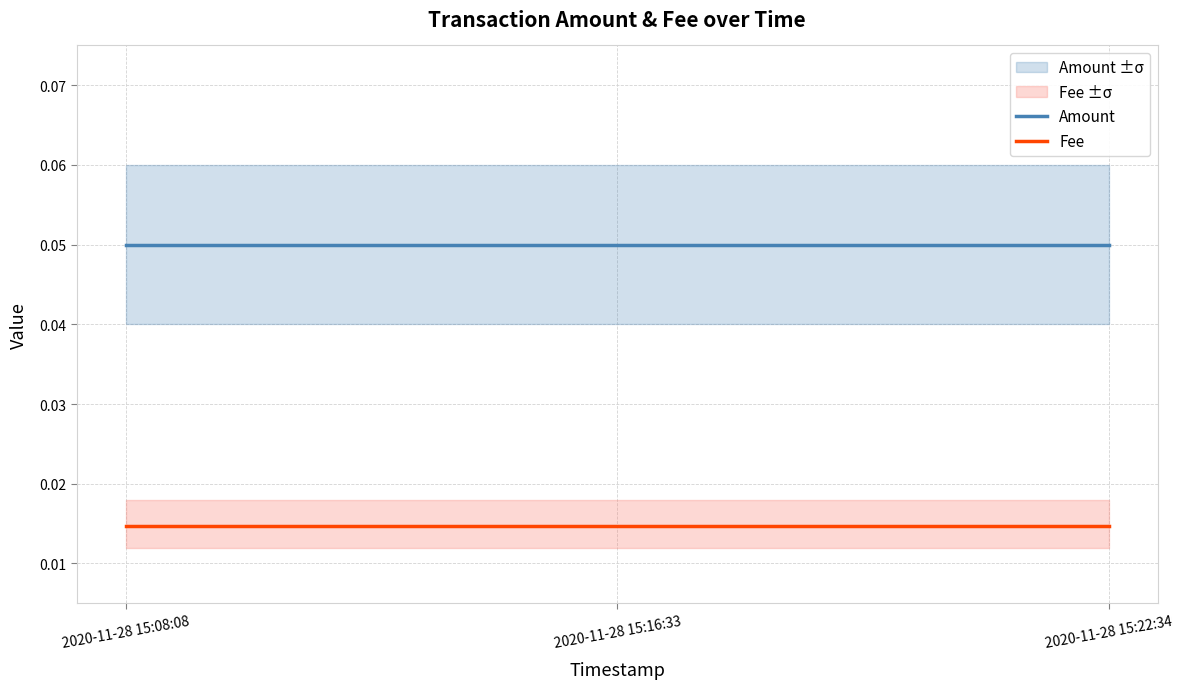

What is the sum of all Amount values?

0.2